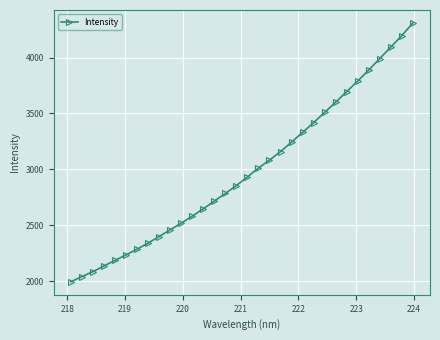

What is the difference between the second highest and minimum values?

2202.1